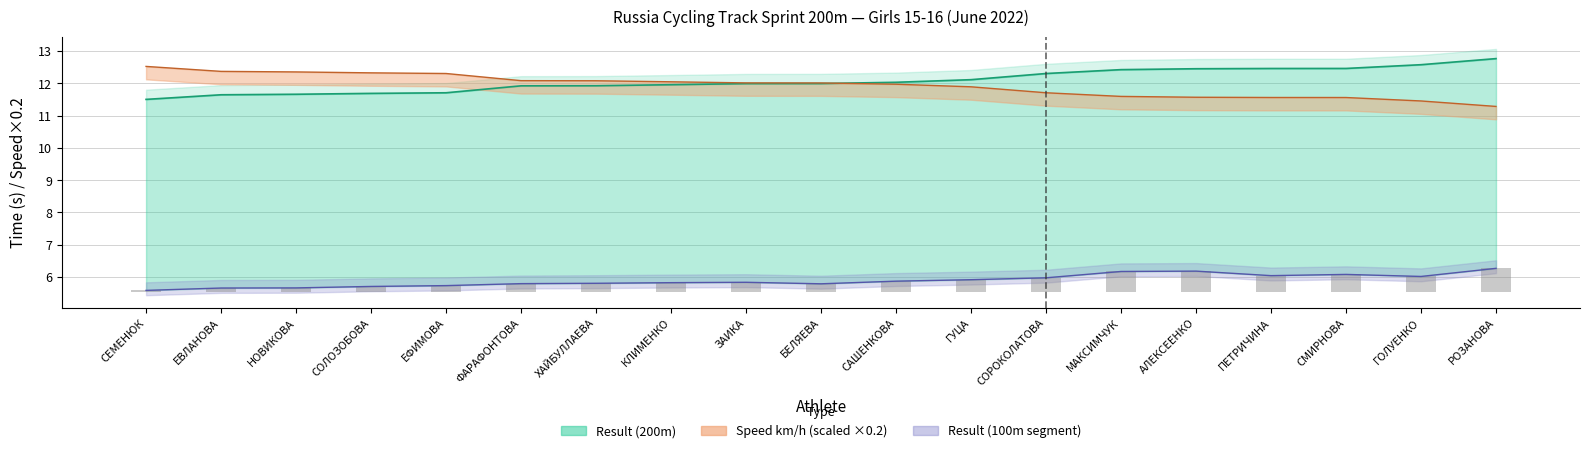

What is the average value of the Result (200m) series?

12.1